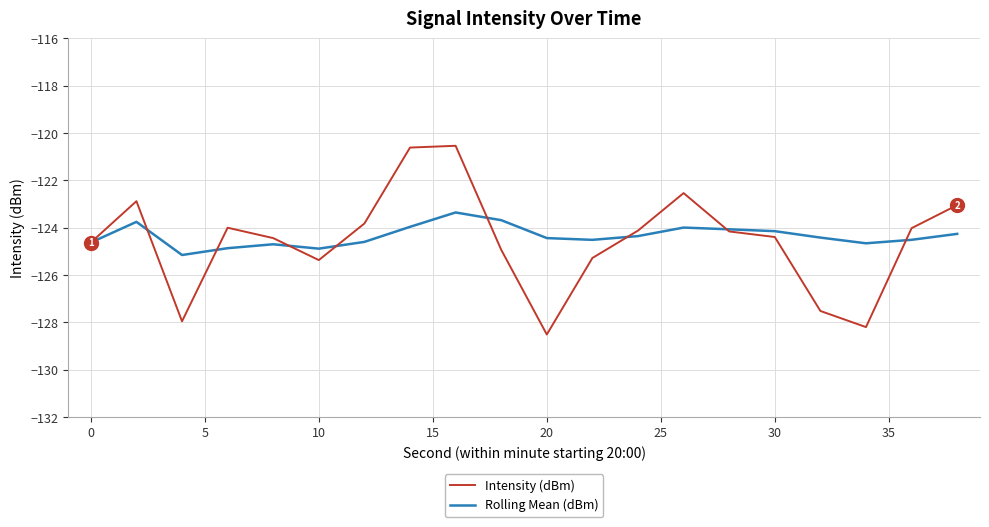

What is the maximum value for Rolling Mean (dBm)?

-123.4